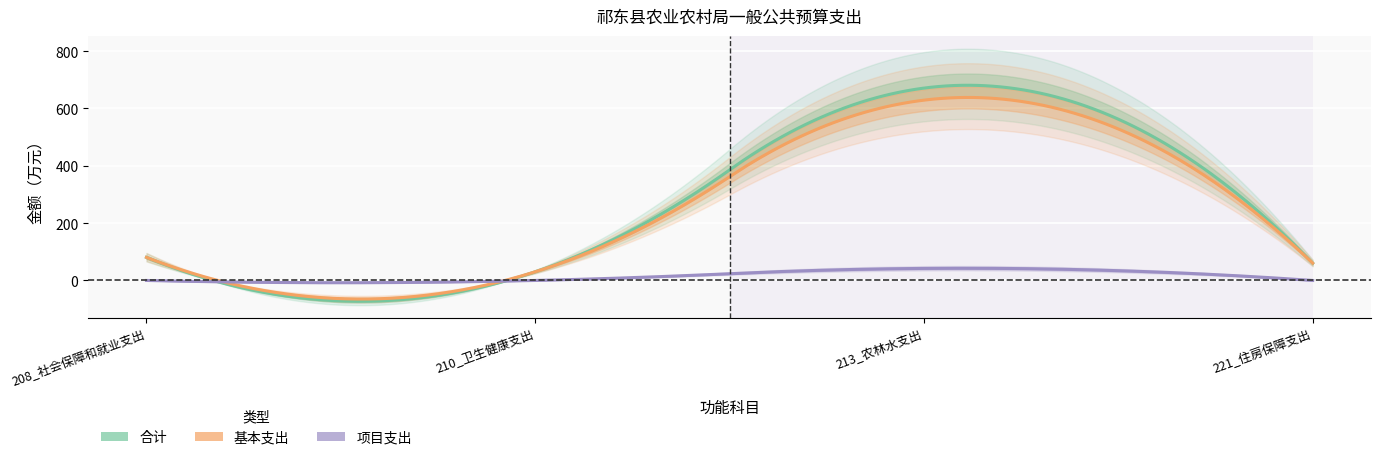

How many categories are shown in the chart?

4